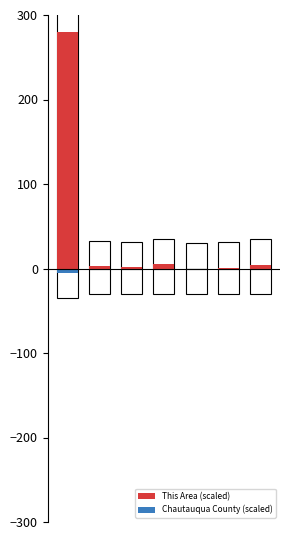

What is the minimum value shown in the chart?

-5.0